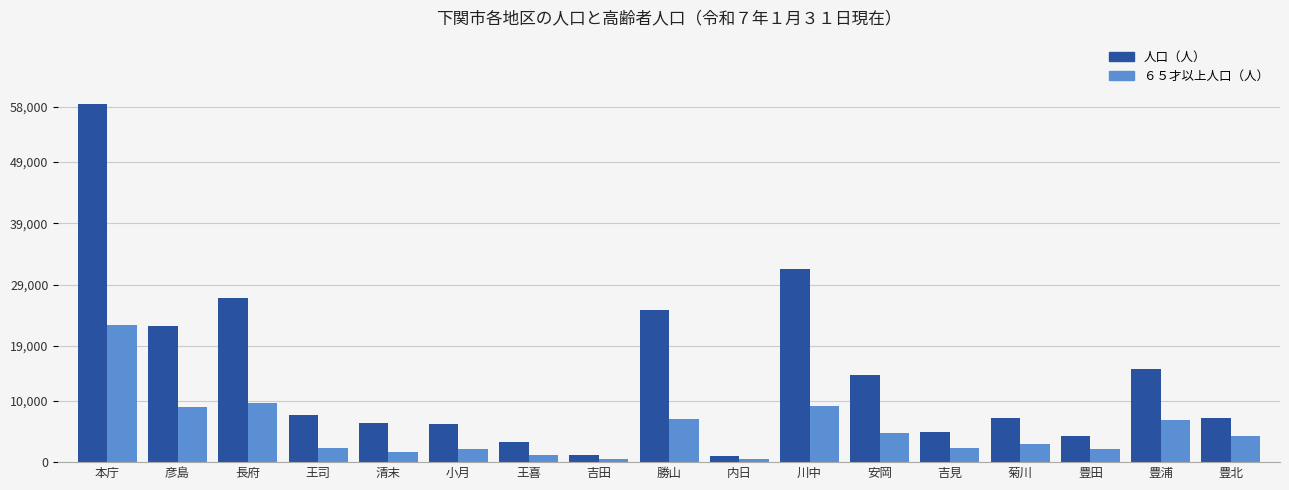

How many categories are shown in the chart?

17